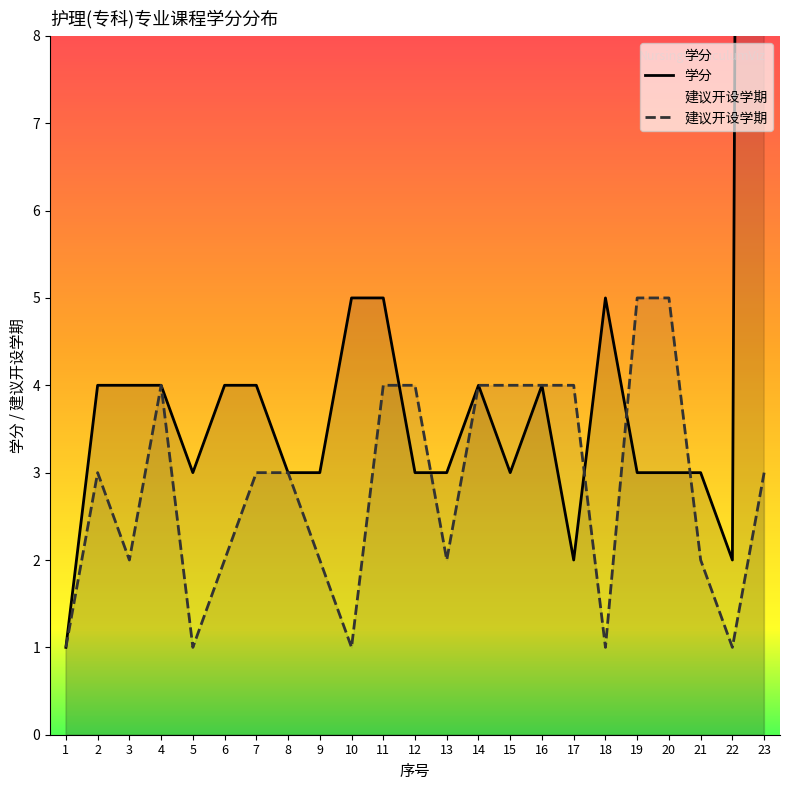

What is the spread (max minus min) of values at 19?

2